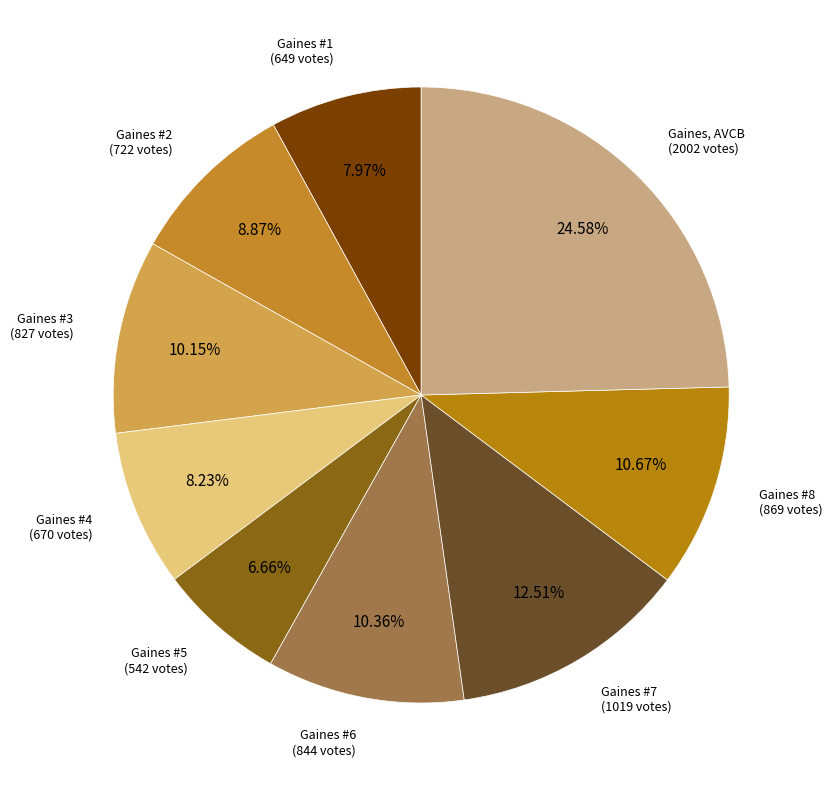

Do Gaines, AVCB and Gaines #5 together represent more than half of the pie?

No